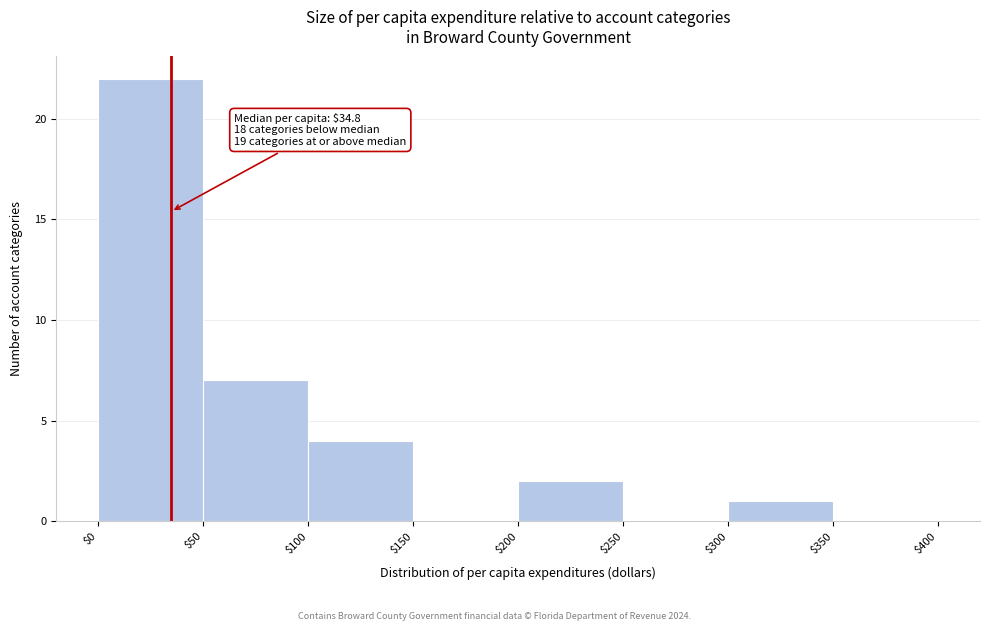

Which range on the x-axis has the tallest bar?

$0 to $50